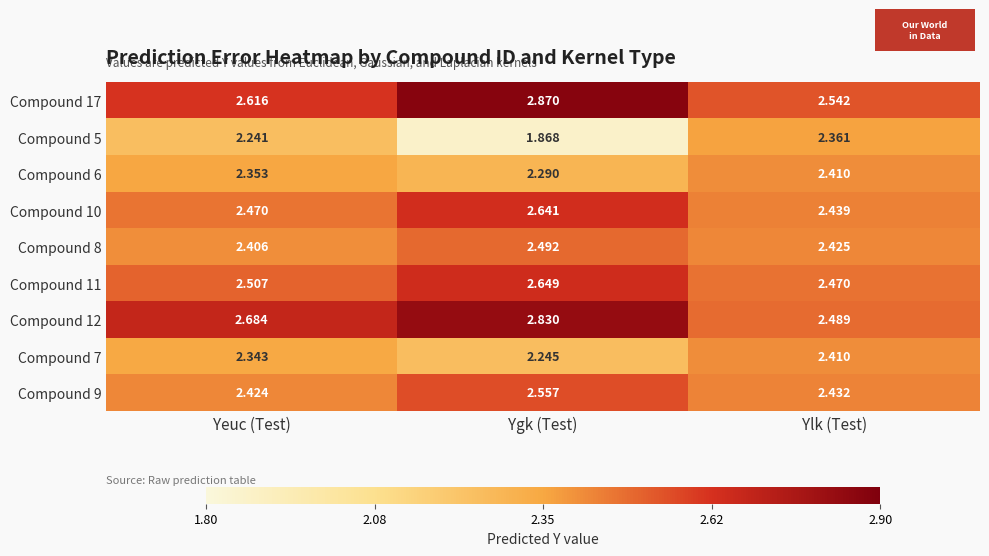

What is the total value across all series at Ygk (Test)?

22.4